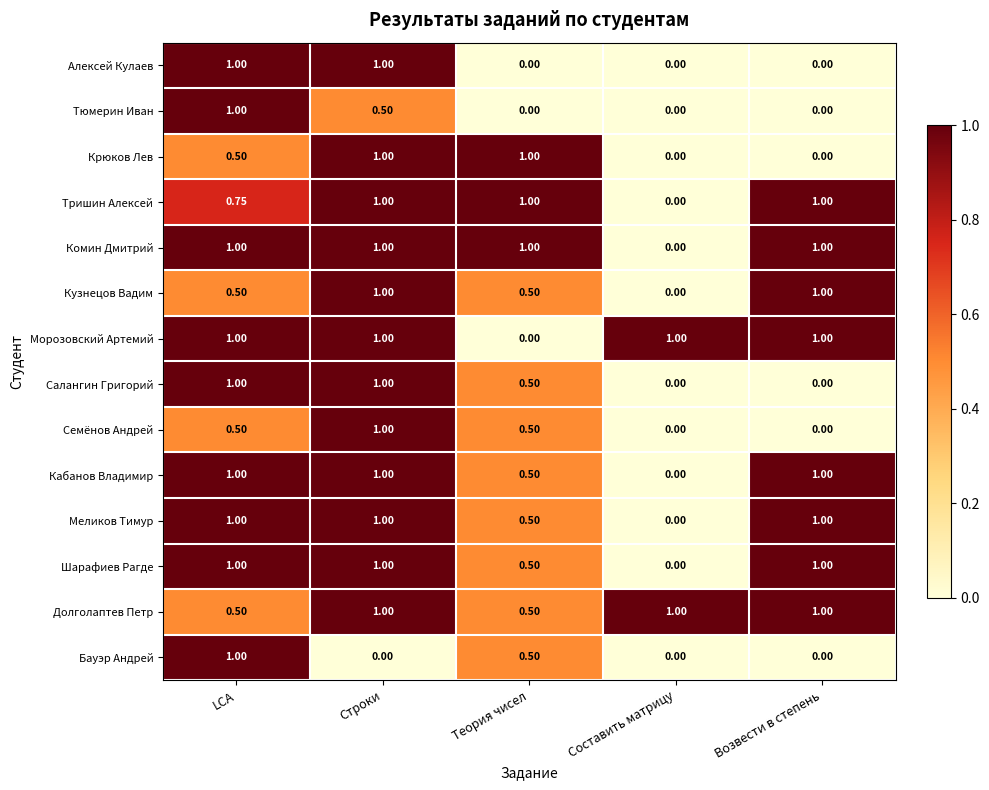

Is the value of Долголаптев Петр at Теория чисел greater than the value of Крюков Лев at Строки?

No